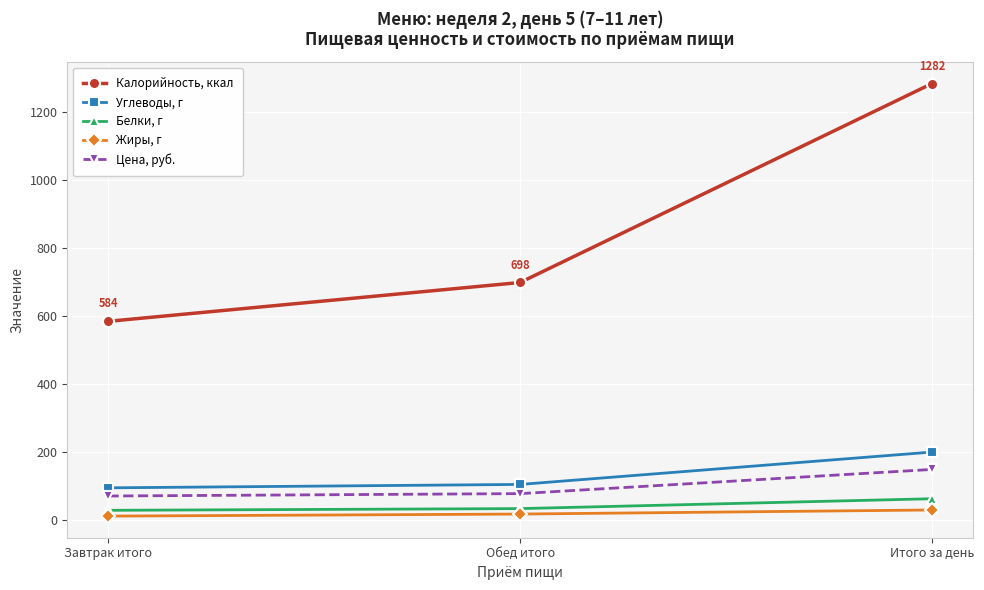

What is the spread (max minus min) of values at Завтрак итого?

572